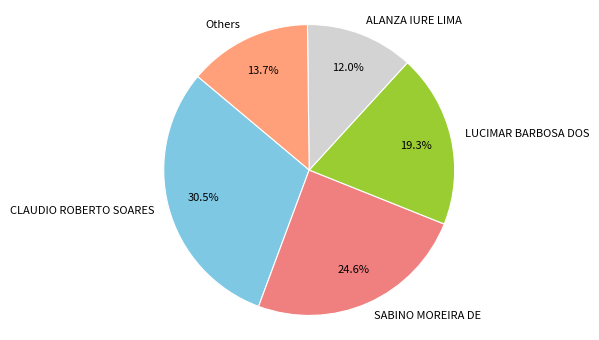

Which slice is the largest?

CLAUDIO ROBERTO SOARES